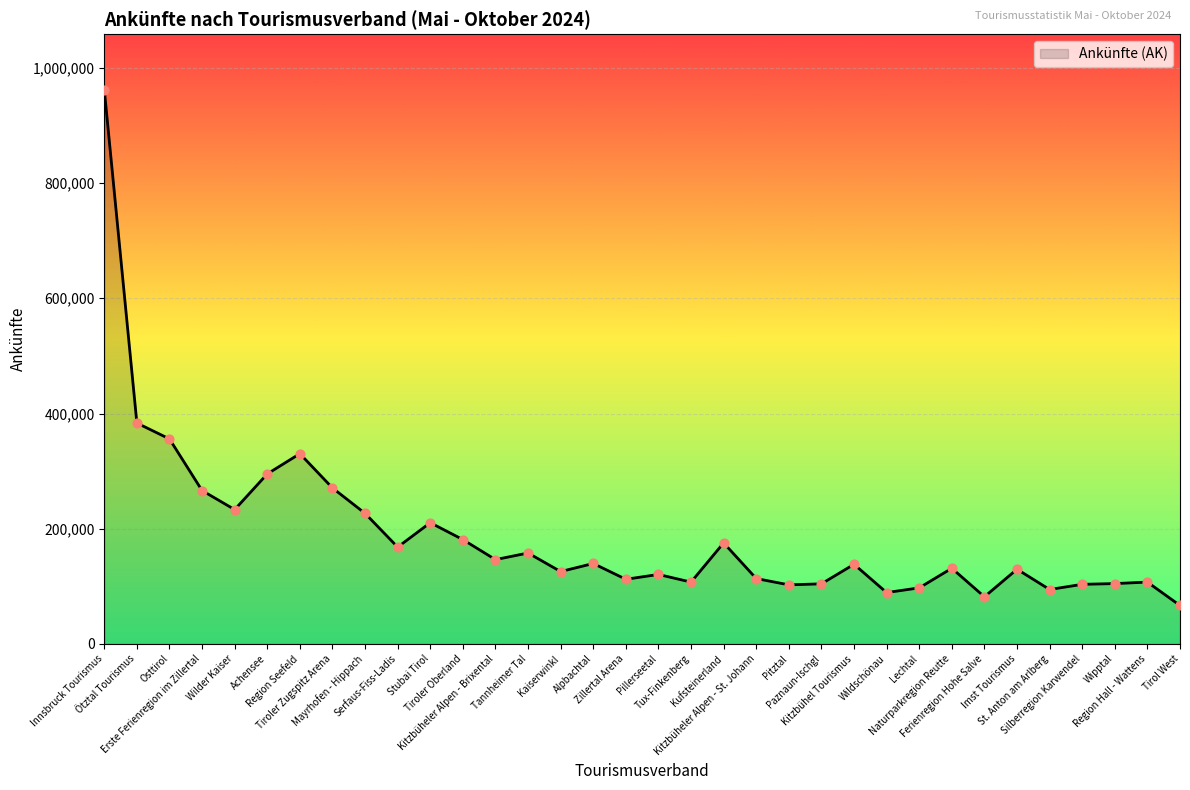

What is the ratio of the value at Tannheimer Tal to the value at Innsbruck Tourismus?

0.2